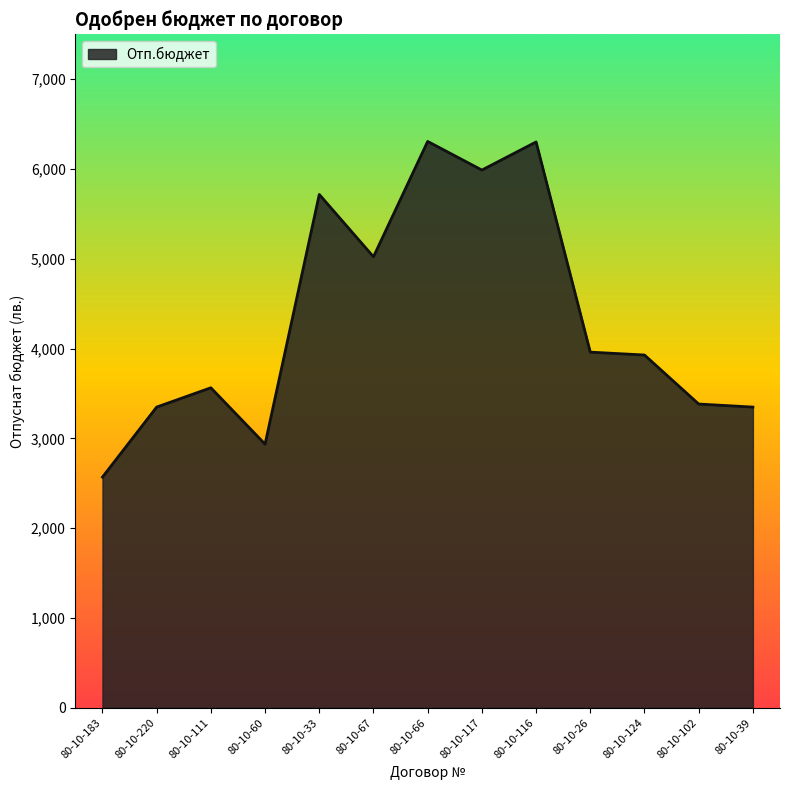

True or false: the data shows 5022 at 80-10-67.

True